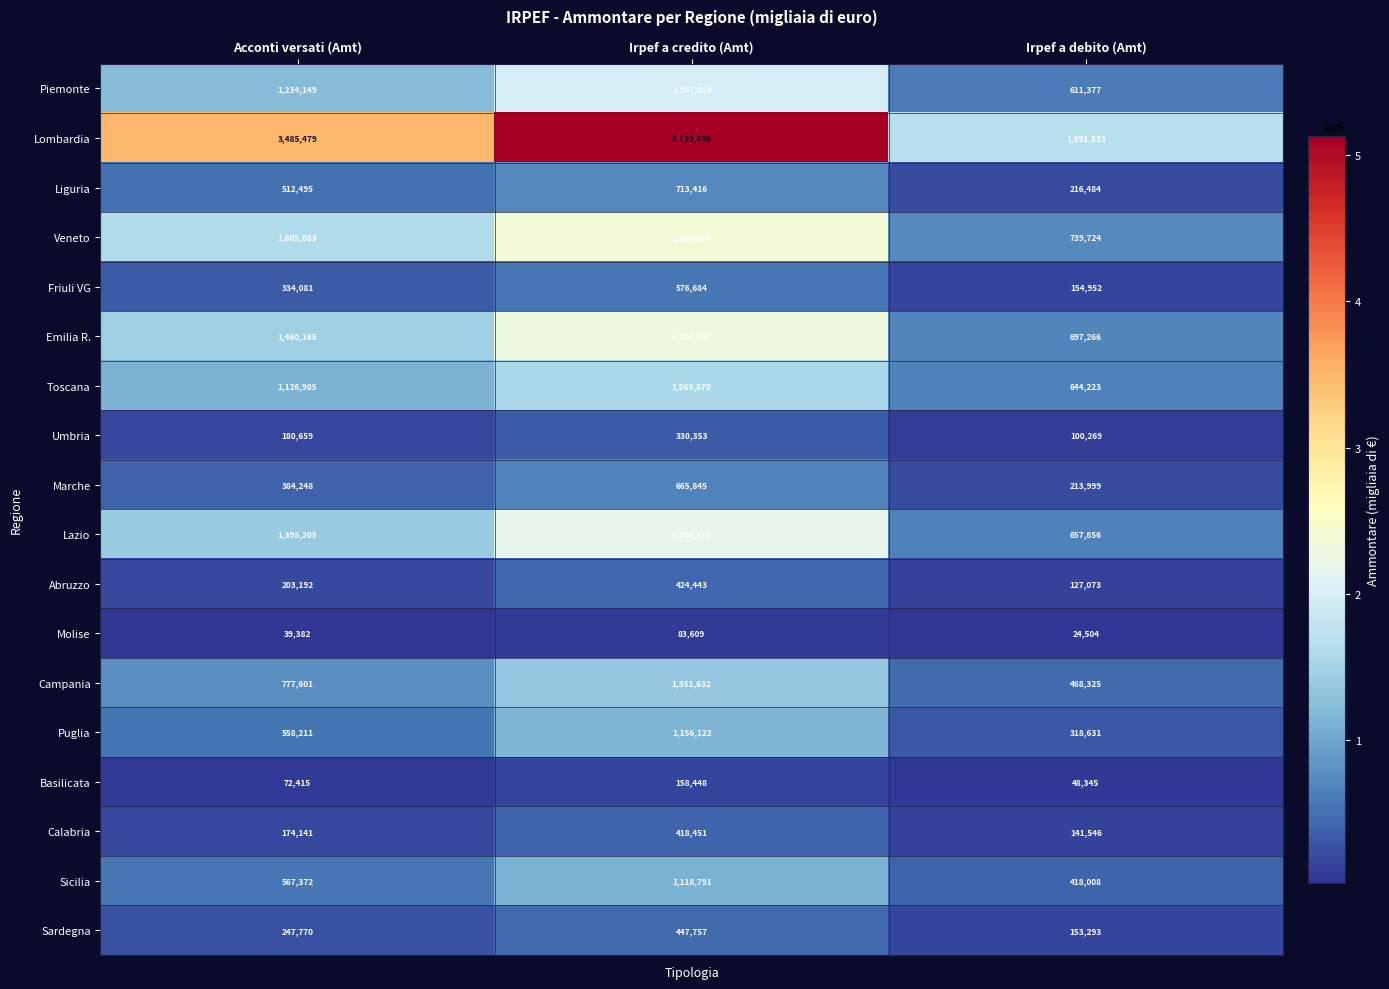

Count the Toscana values in the range 644223 to 1563870.

3